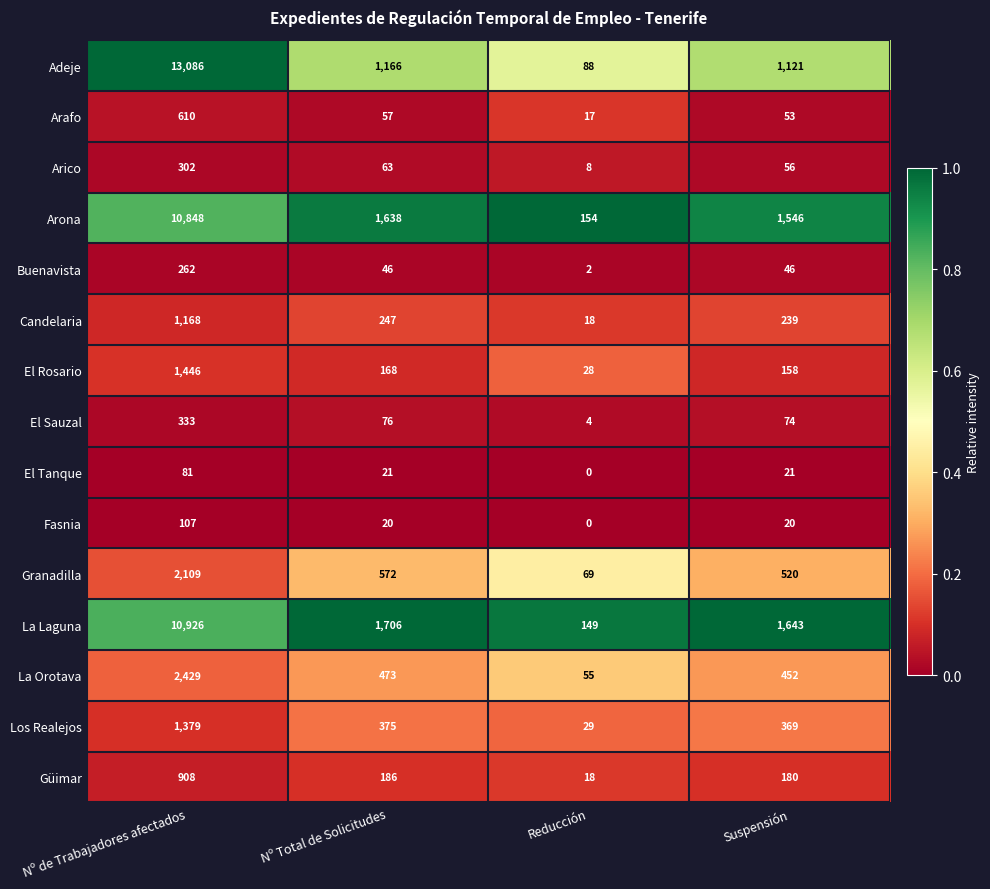

Which label corresponds to the smallest value in the chart?

Reducción